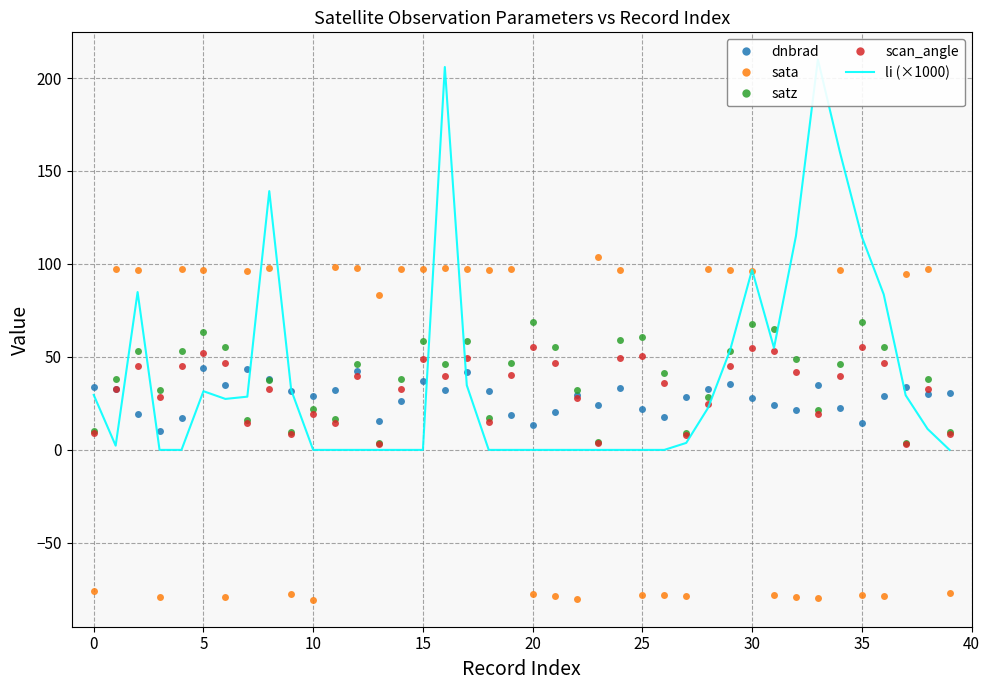

List the series in order of their peak value, lowest first.

dnbrad, scan_angle, satz, sata, li (×1000)